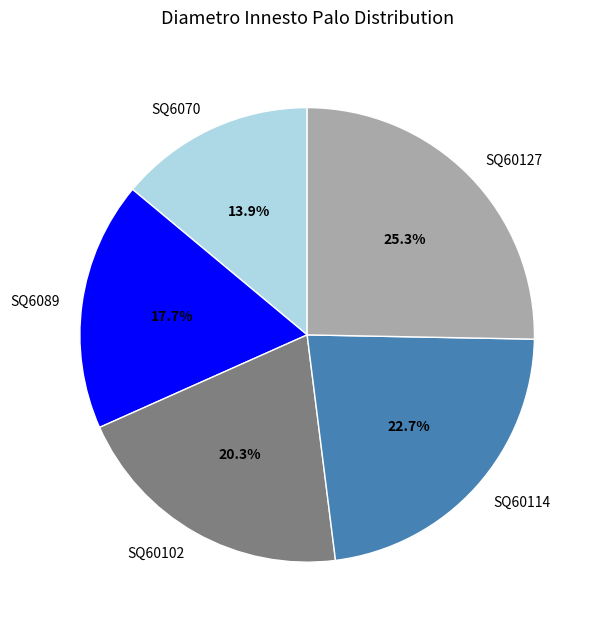

The SQ60127 slice represents 25% of the pie. True or false?

True